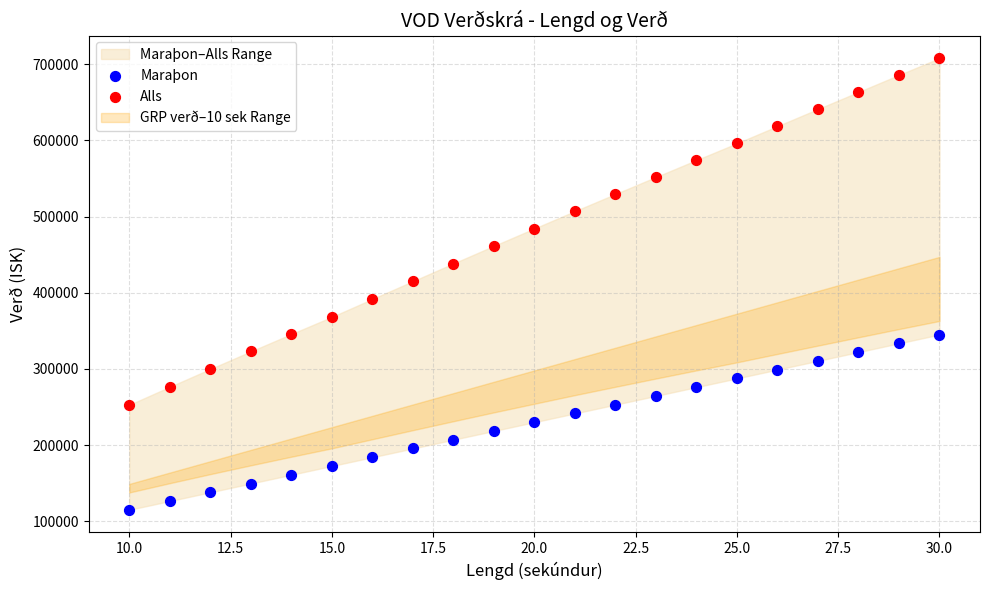

Which series has the largest Y range (max minus min)?

Alls